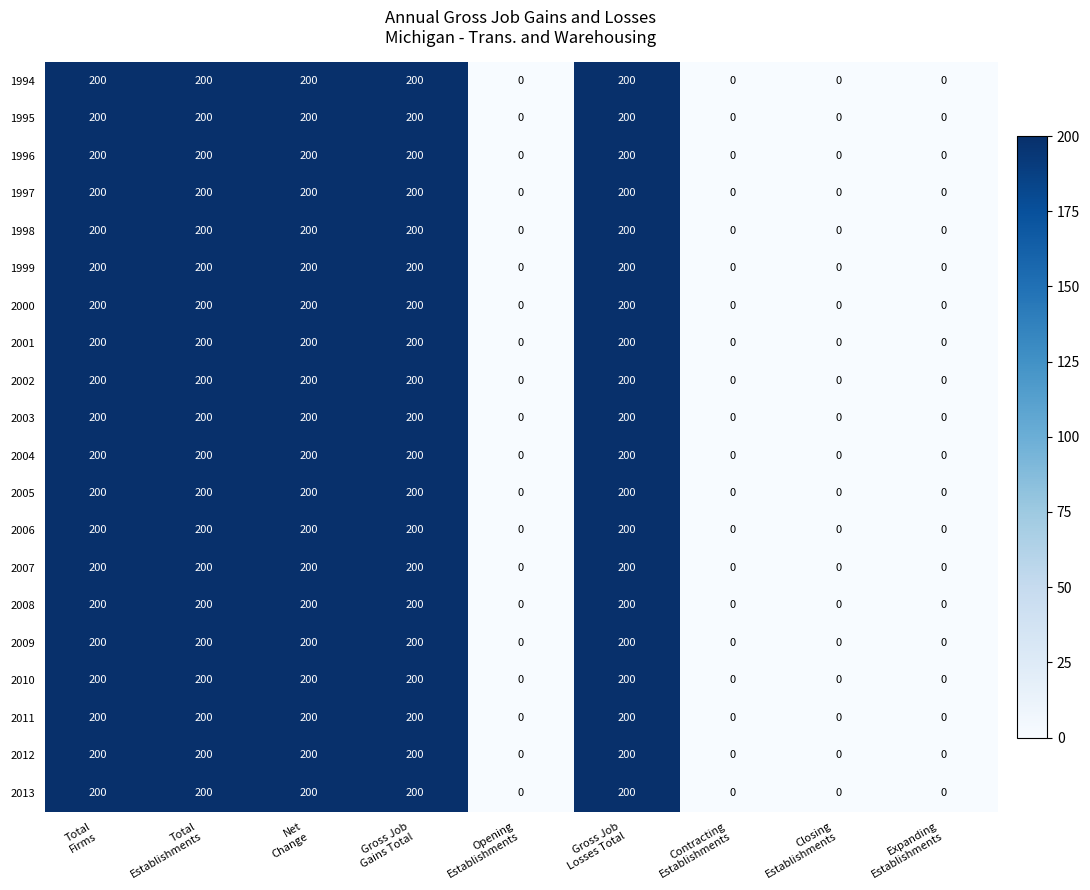

Count the 2006 values in the range 0 to 200.

9